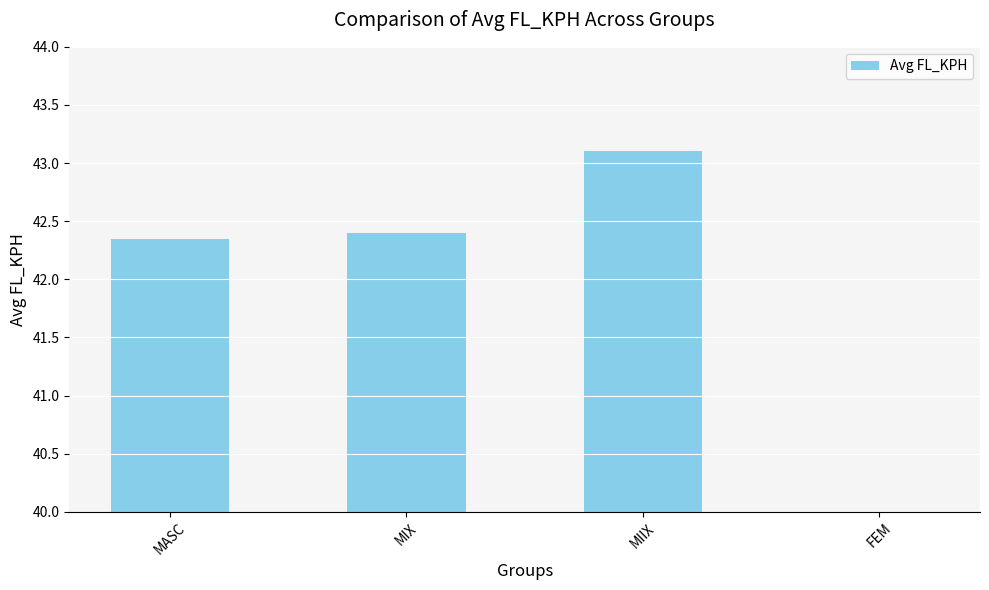

What is the sum of the values at MASC and FEM?

80.6